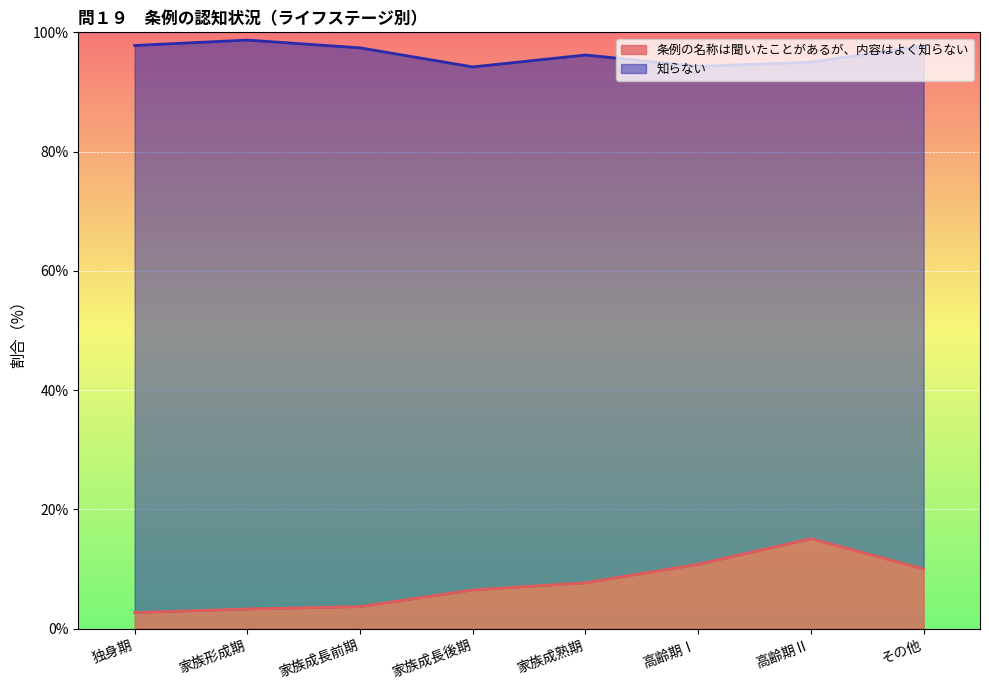

List the labels in order of value, largest first.

高齢期Ⅱ, 高齢期Ⅰ, その他, 家族成熟期, 家族成長後期, 家族成長前期, 家族形成期, 独身期